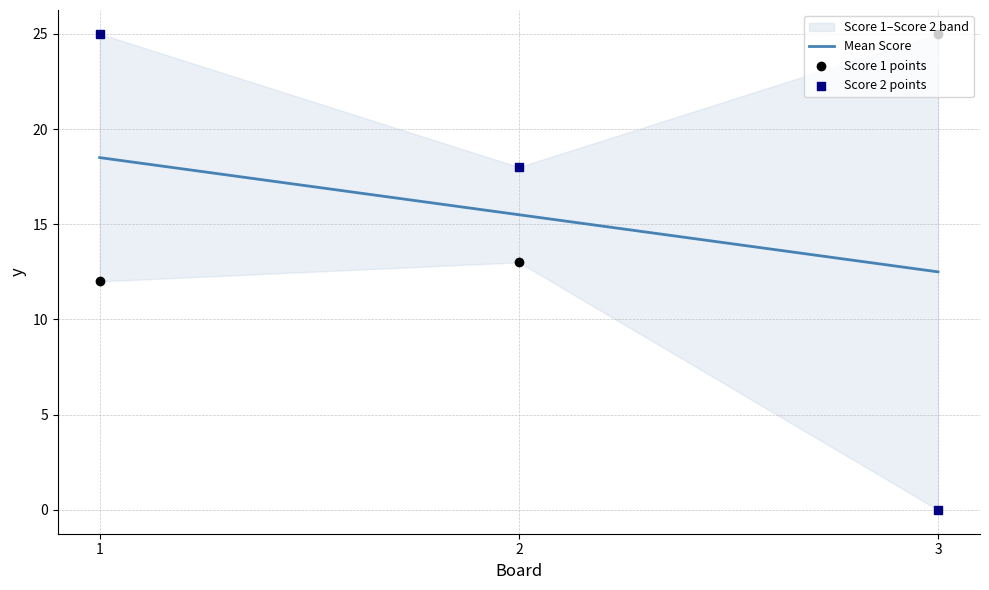

At how many categories does at least one series exceed 1?

3